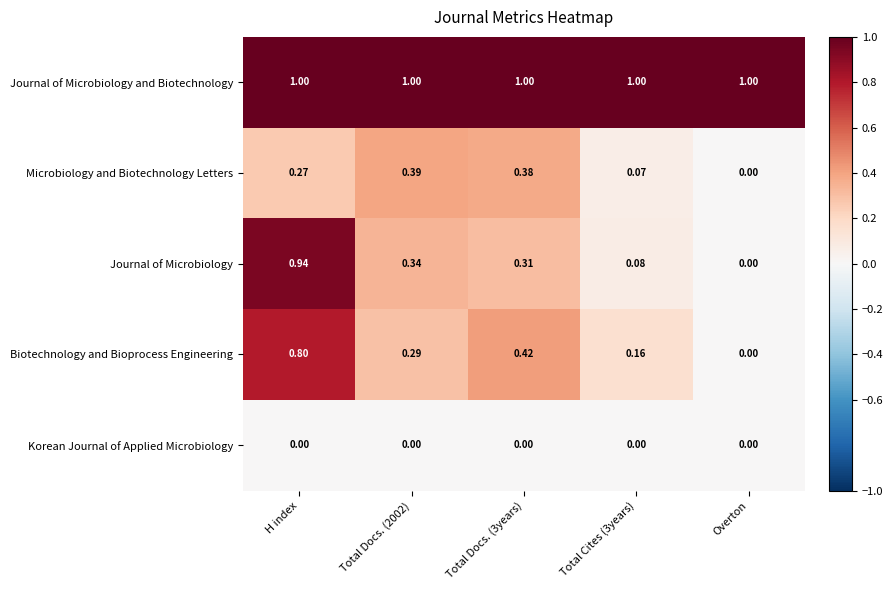

What is the difference between the highest and lowest values at Total Docs. (2002)?

1.0